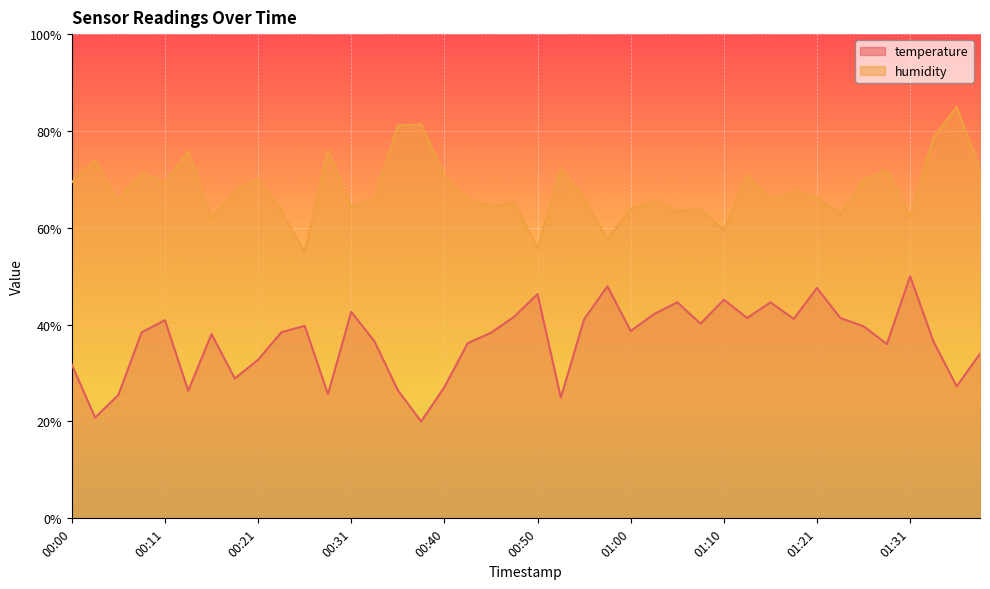

Rank the series by their maximum value, from highest to lowest.

humidity, temperature